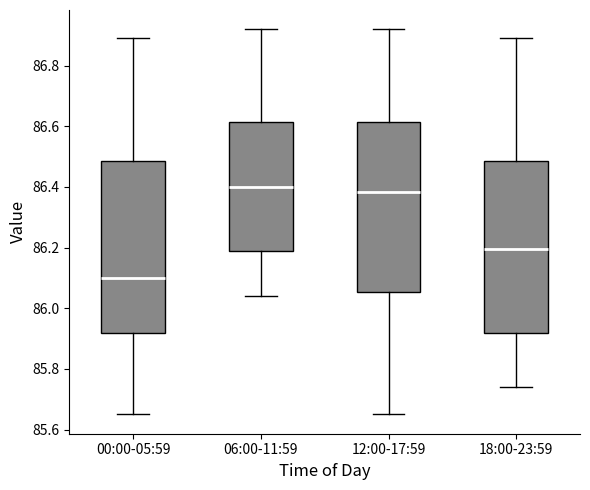

Which box has the lowest median line?

00:00-05:59